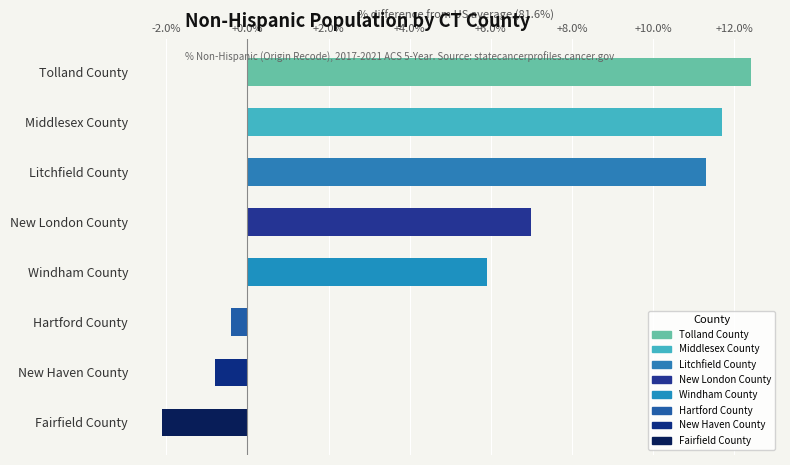

What is the average value?

5.6